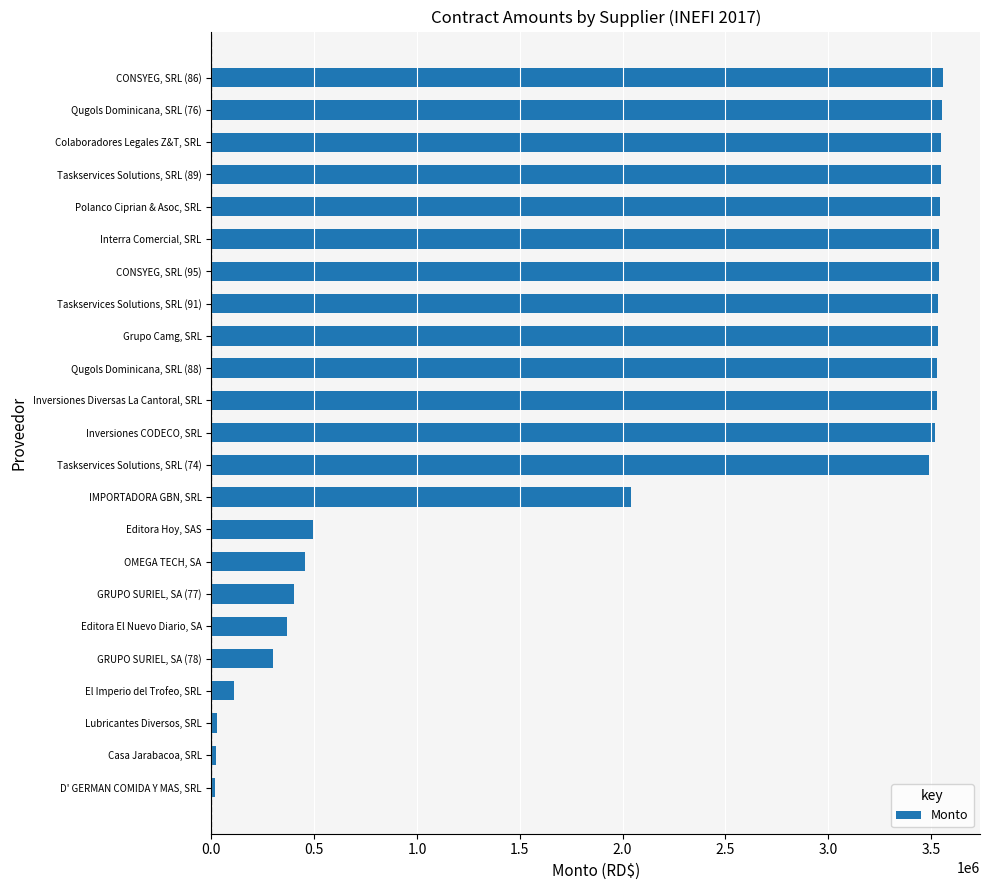

What is the average value?

2183439.0